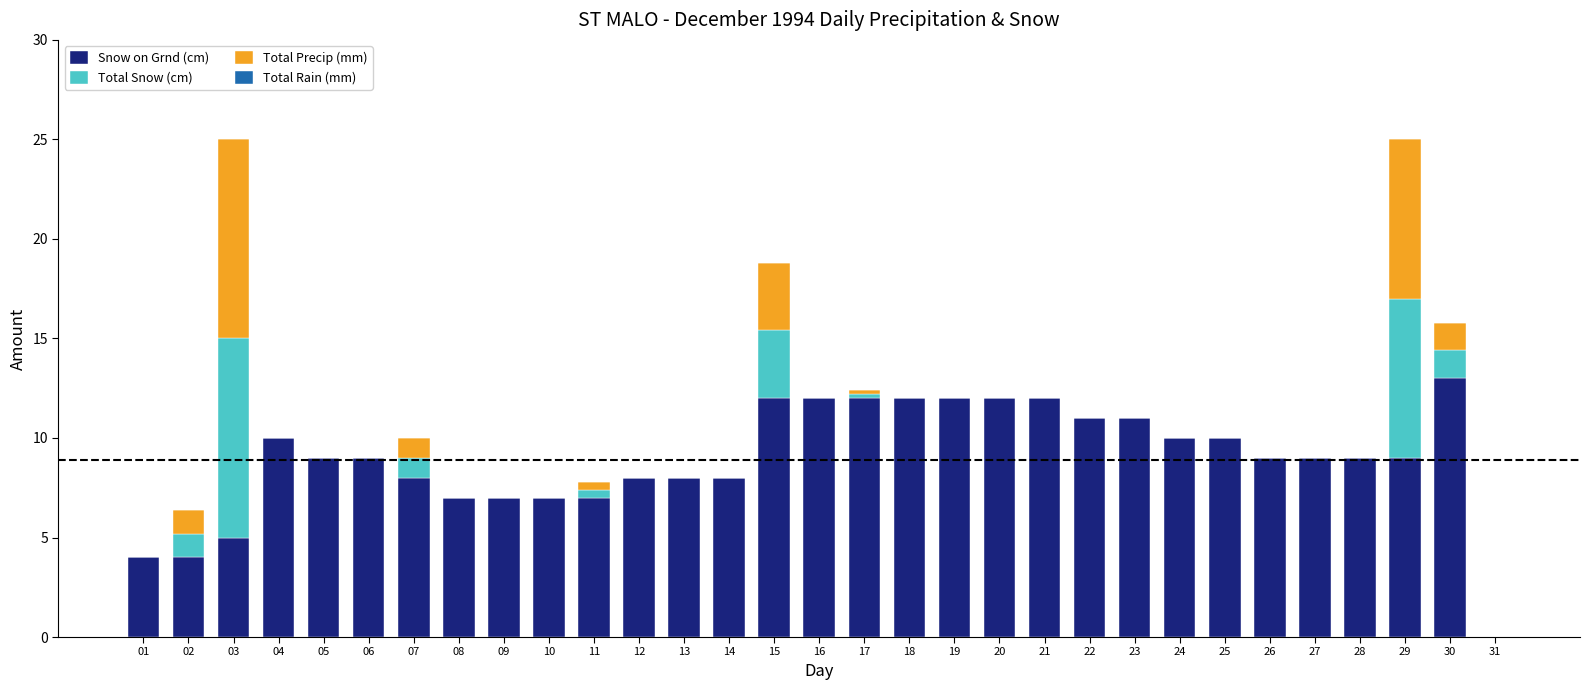

What is the sum of all Snow on Grnd (cm) values?

276.0